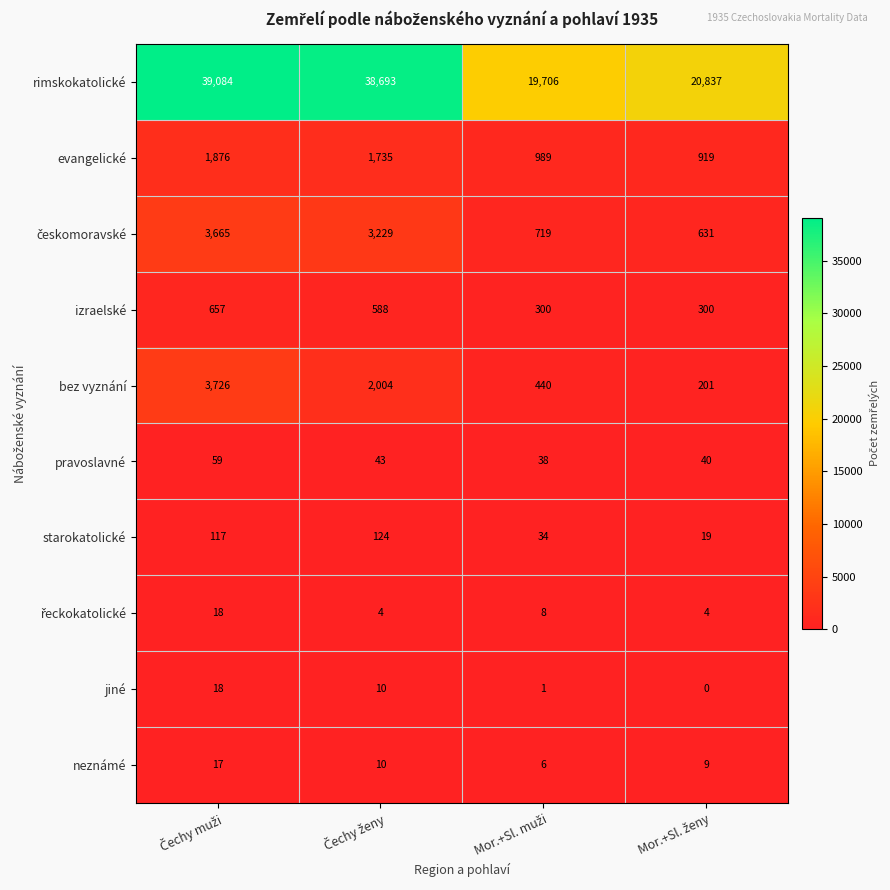

What is the difference between the maximum and minimum values in the rimskokatolické series?

19378